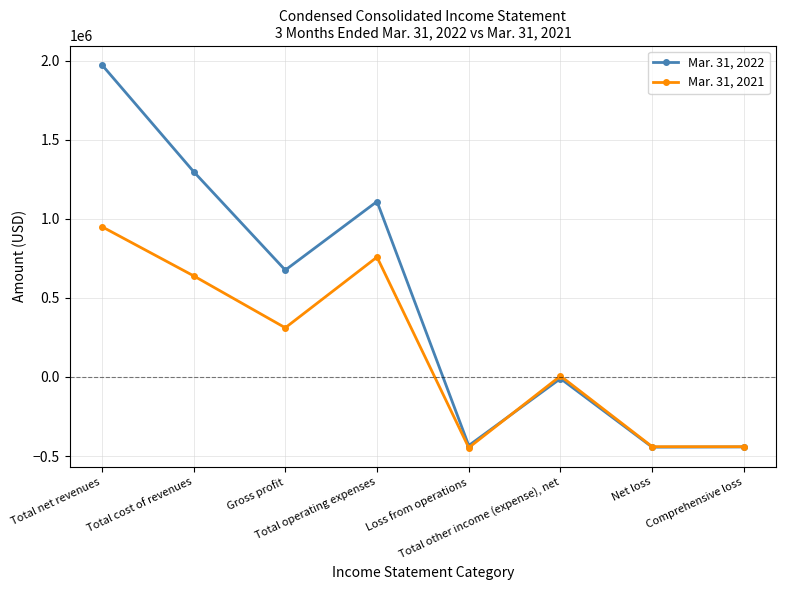

What is the difference between the maximum and minimum values in the Mar. 31, 2021 series?

1397939